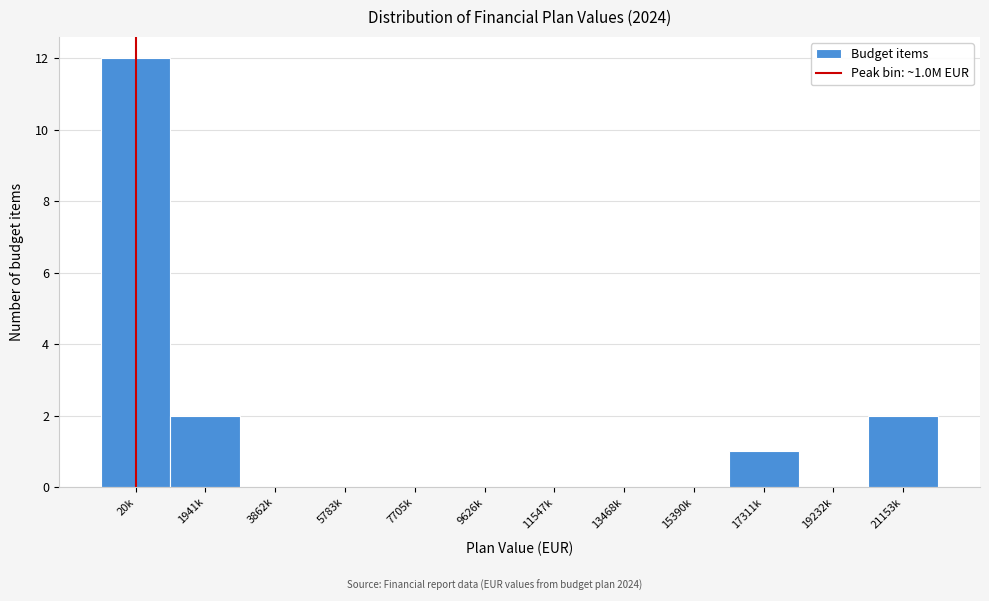

Reading left to right, what are all the values shown in this chart?

20k=12	1941k=2	3862k=0	5783k=0	7705k=0	9626k=0	11547k=0	13468k=0	15390k=0	17311k=1	19232k=0	21153k=2